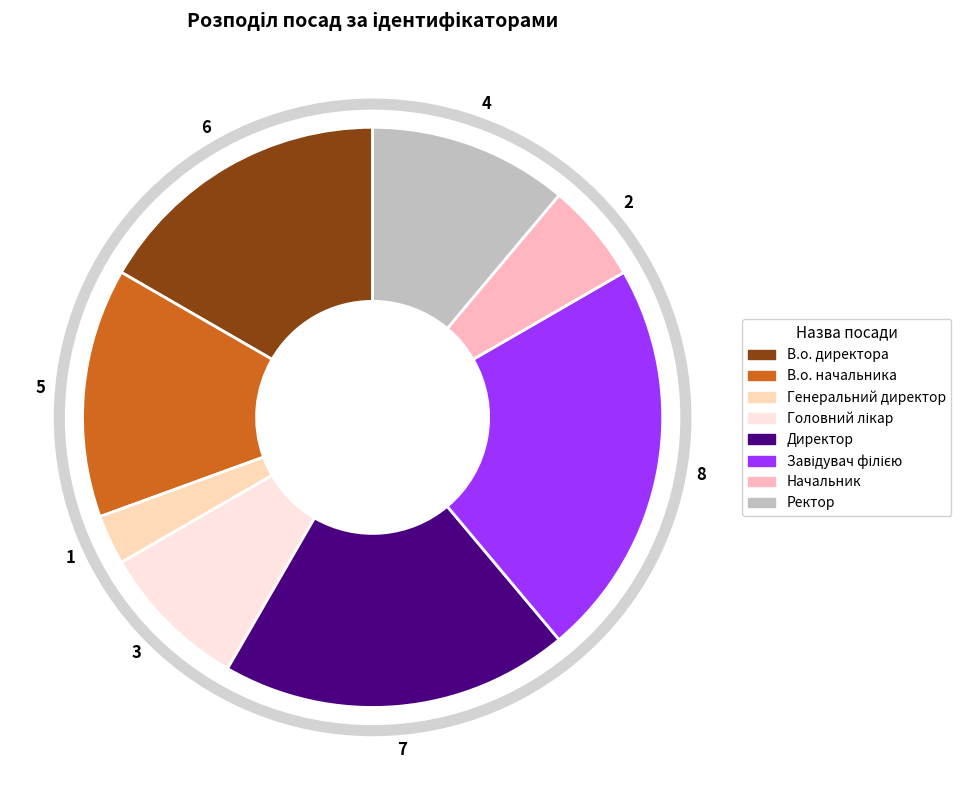

What is the change in value from В.о. начальника to Завідувач філією?

+3